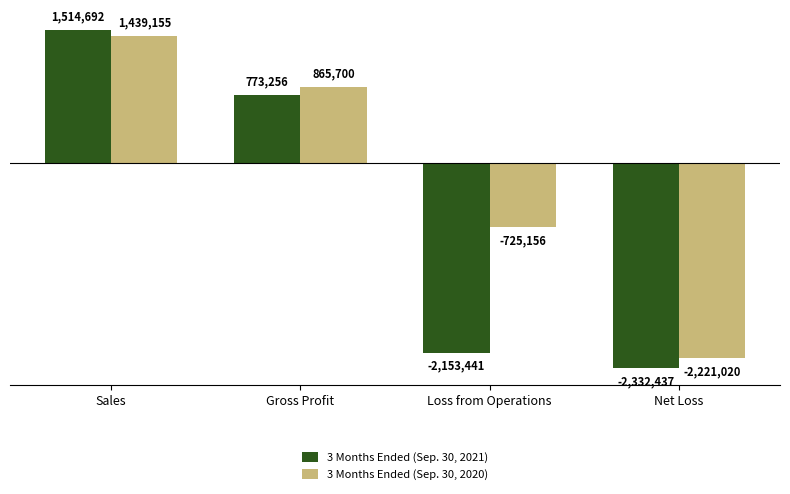

What are all the series names shown in the legend?

3 Months Ended (Sep. 30, 2021), 3 Months Ended (Sep. 30, 2020)